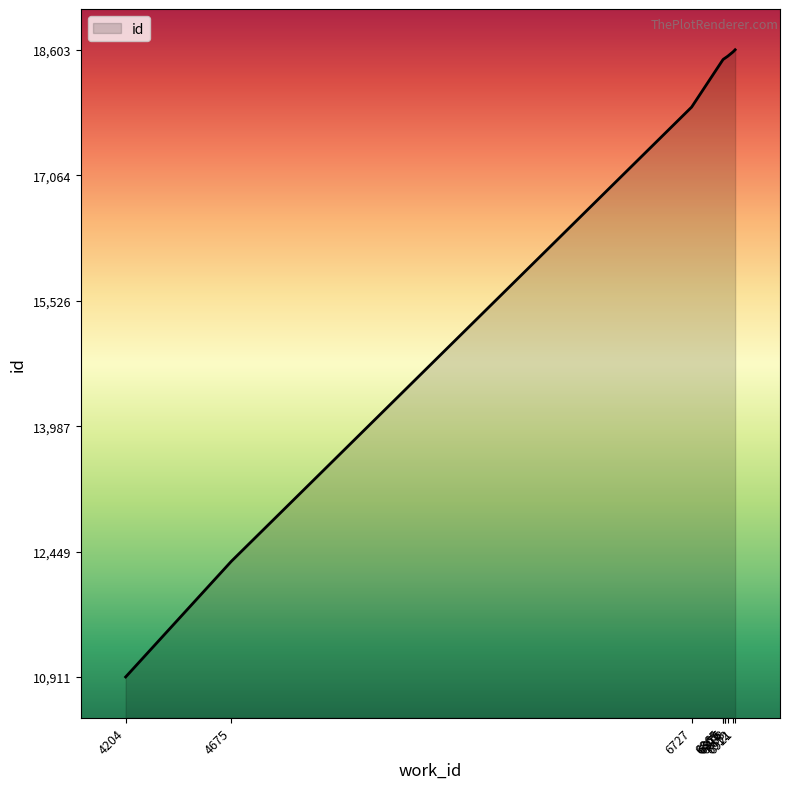

What is the ratio of the value at 6727 to the value at 4204?

1.6